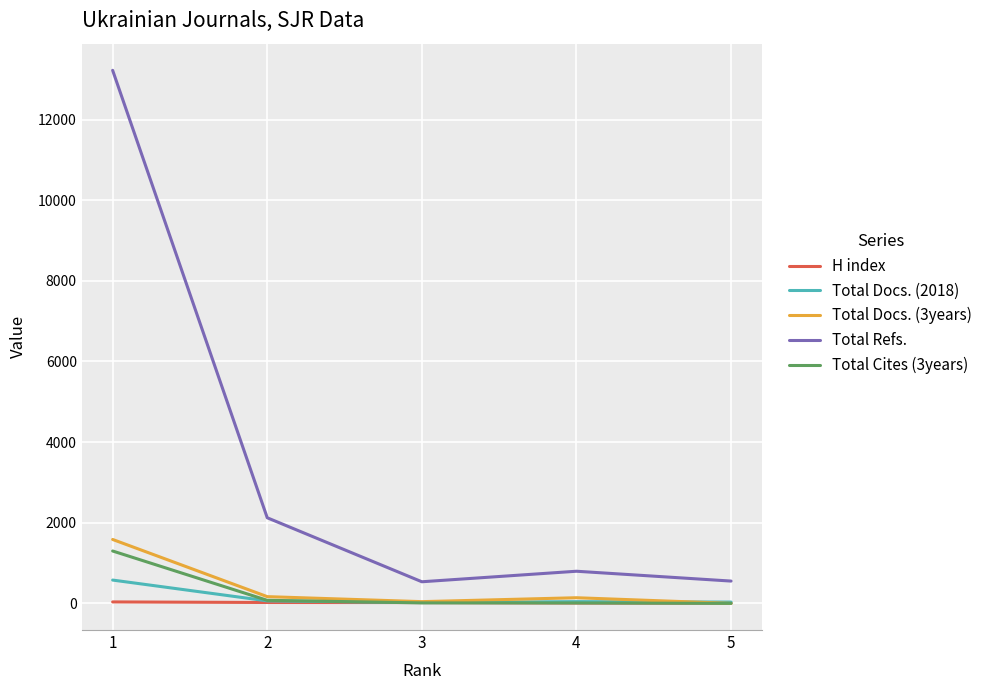

Which series has the widest spread of values?

Total Refs.